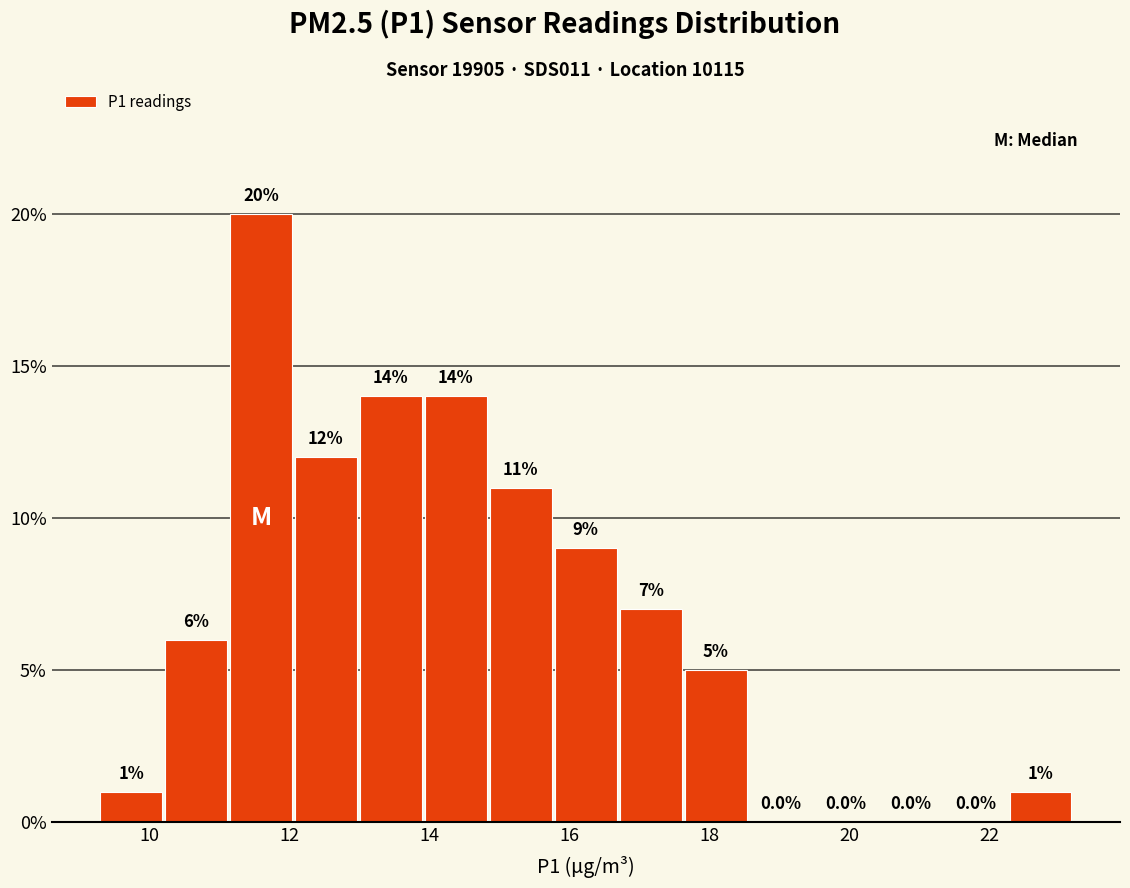

Reading left to right, transcribe this chart: for each bar, give the range it covers on the x-axis and its height. The bar edges are not printed on the chart, so give them approximately, as read against the axis.

9.2 to 10.2: 1.0
10.2 to 11.2: 6.0
11.2 to 12.0: 20.0
12.0 to 13.0: 12.0
13.0 to 14.0: 14.0
14.0 to 14.8: 14.0
14.8 to 15.8: 11.0
15.8 to 16.6: 9.0
16.6 to 17.6: 7.0
17.6 to 18.6: 5.0
18.6 to 19.4: 0.0
19.4 to 20.4: 0.0
20.4 to 21.4: 0.0
21.4 to 22.2: 0.0
22.2 to 23.2: 1.0